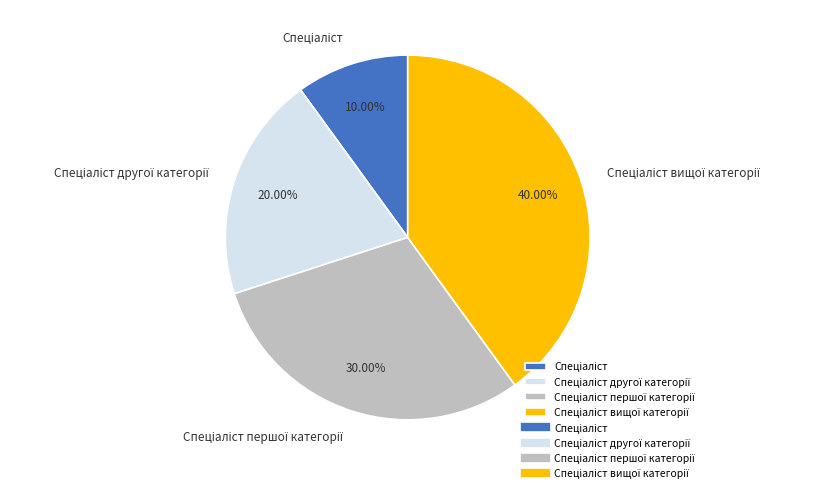

Is there any slice that represents more than half of the pie?

No